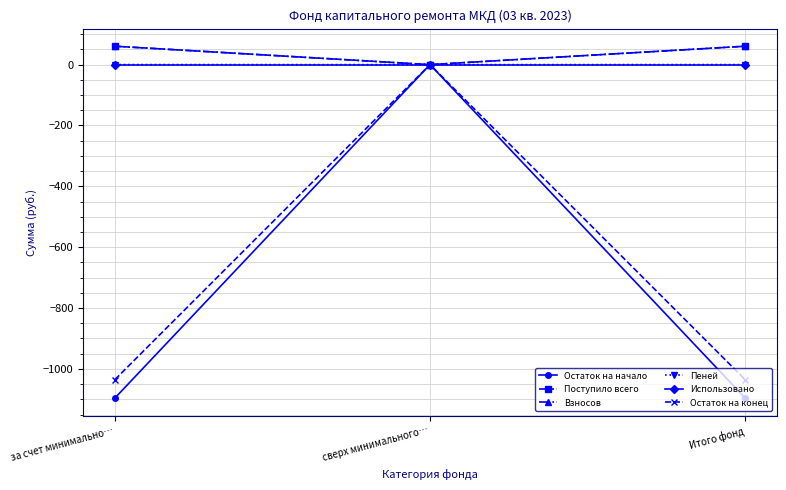

At which category is the sum across all series the highest?

сверх минимального…